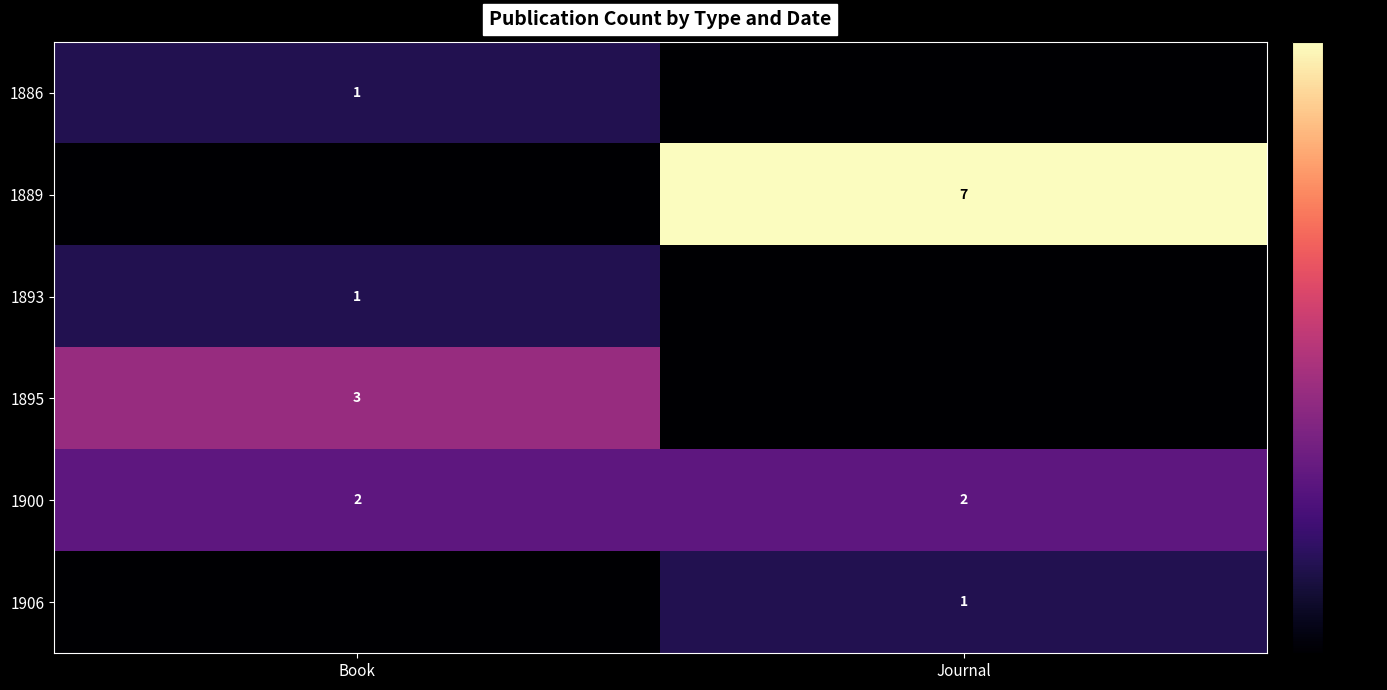

The value of 1906 at Journal is 1. True or false?

True